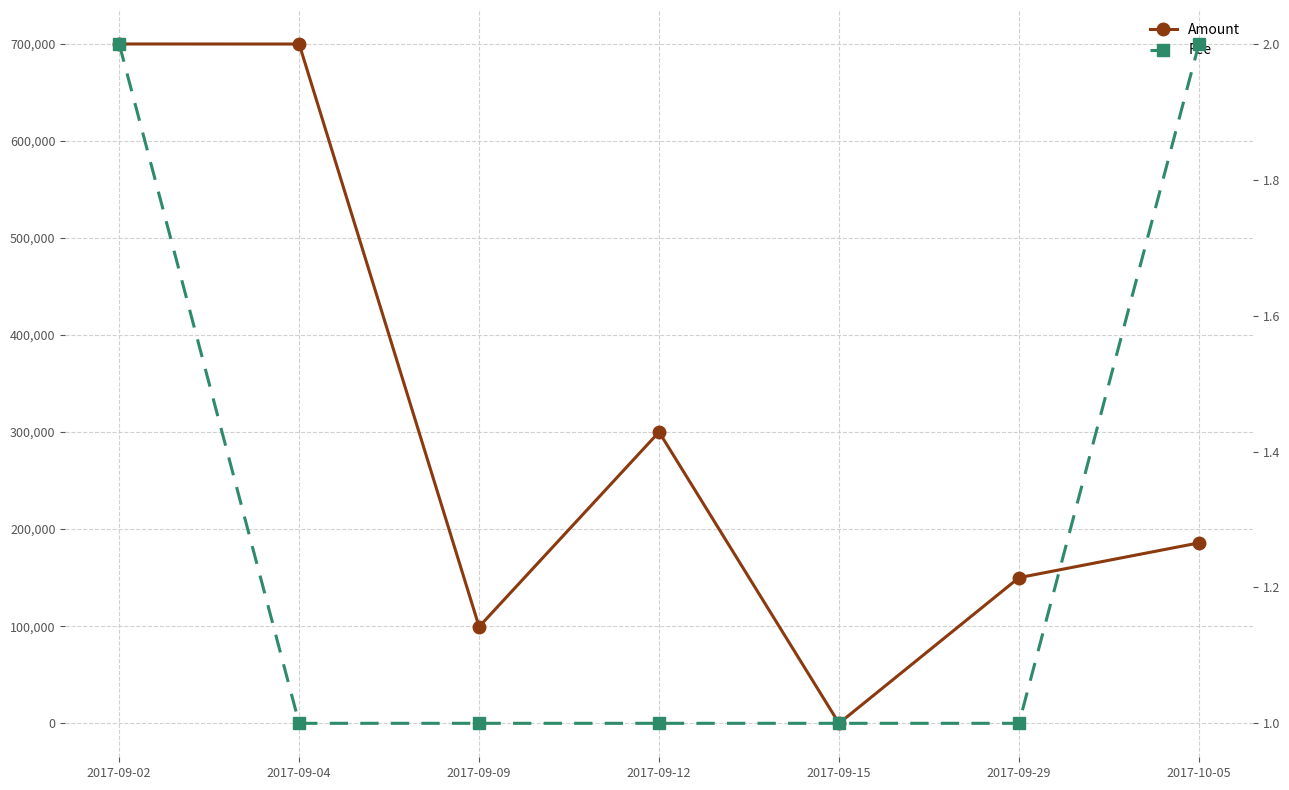

What is the minimum value shown in the chart?

1.0